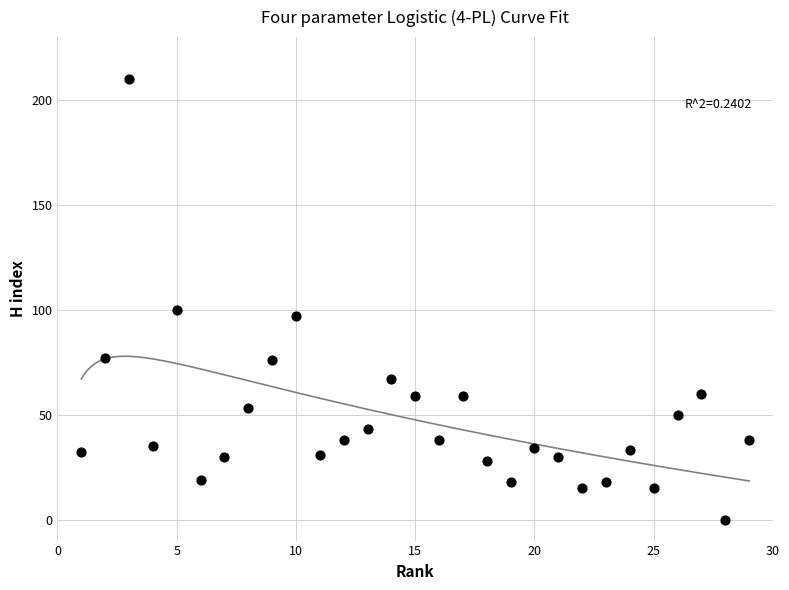

What is the range of X values (max minus min)?

28